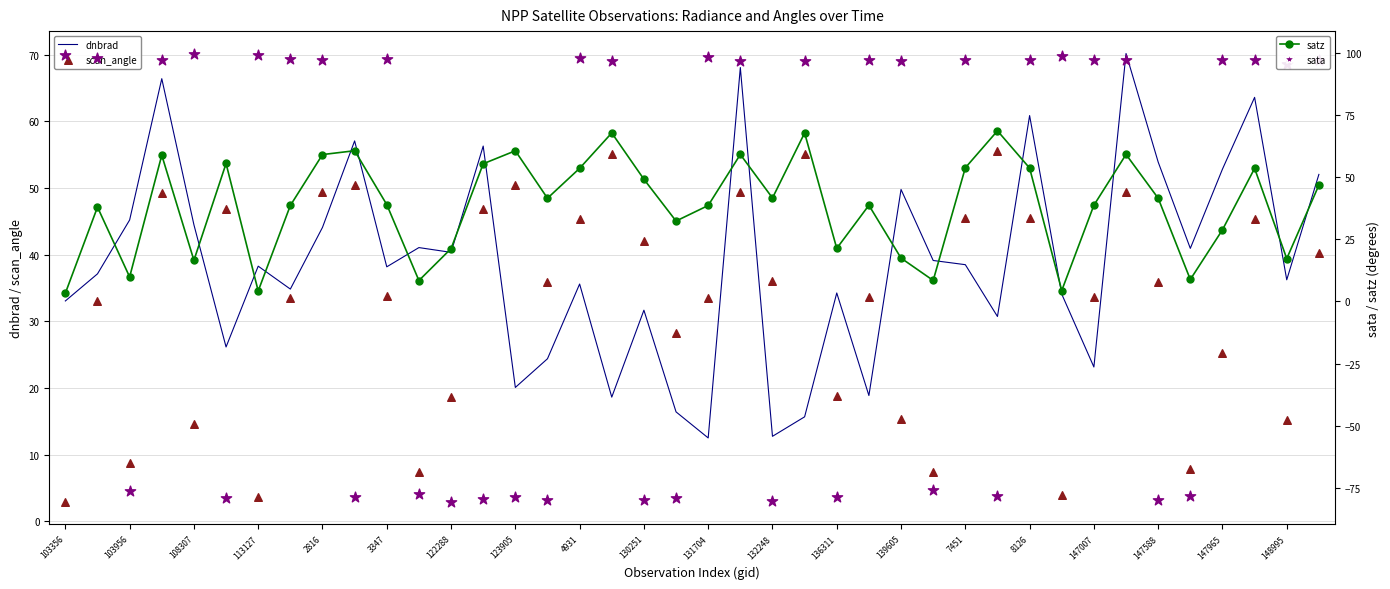

Which series has the largest total across all categories?

dnbrad